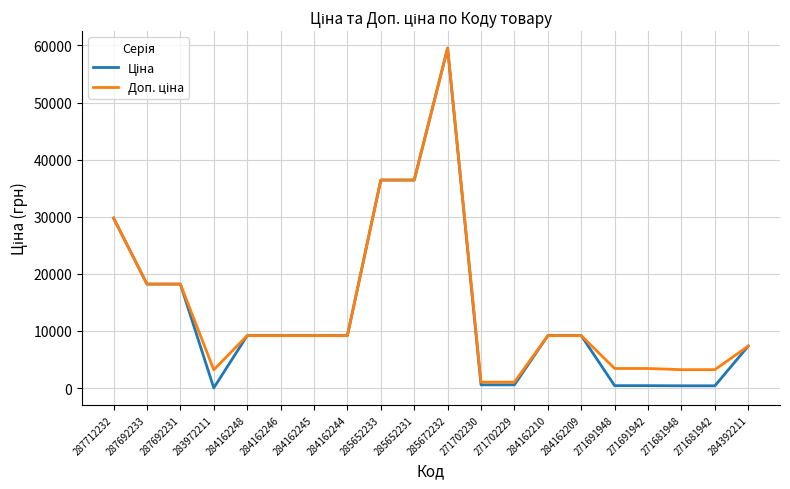

At which category is the sum across all series the highest?

285672232